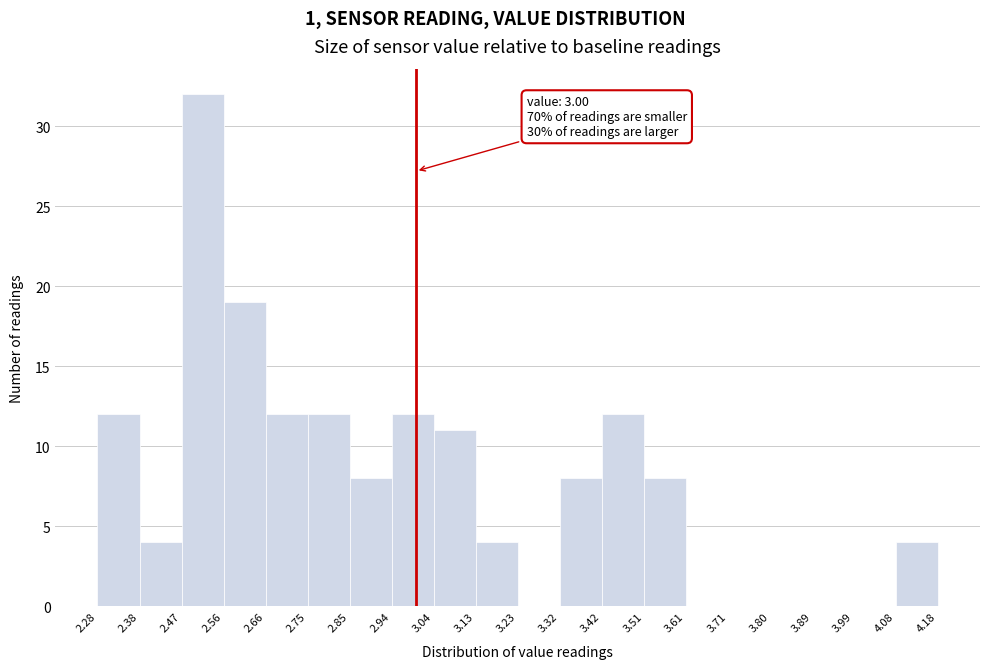

Which range on the x-axis has the tallest bar?

2.47 to 2.56